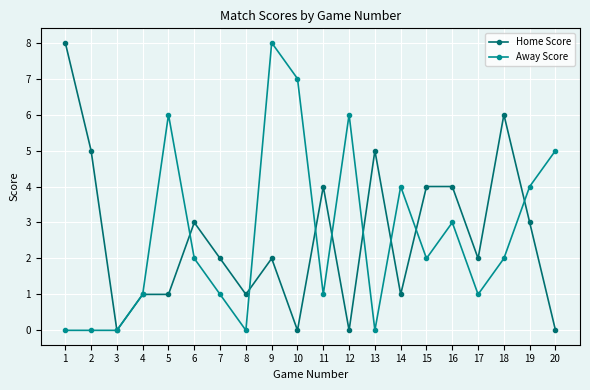

The value of Home Score at 7 is 3. True or false?

False